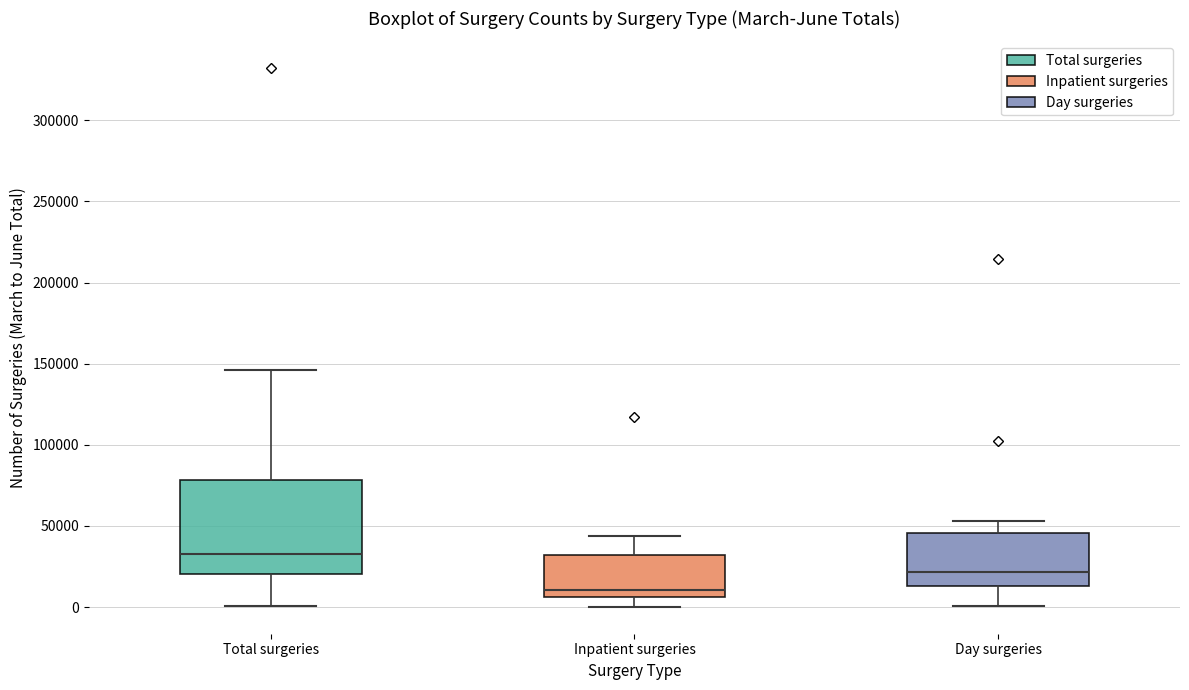

Which box is the tallest, from its lower edge to its upper edge?

Total surgeries